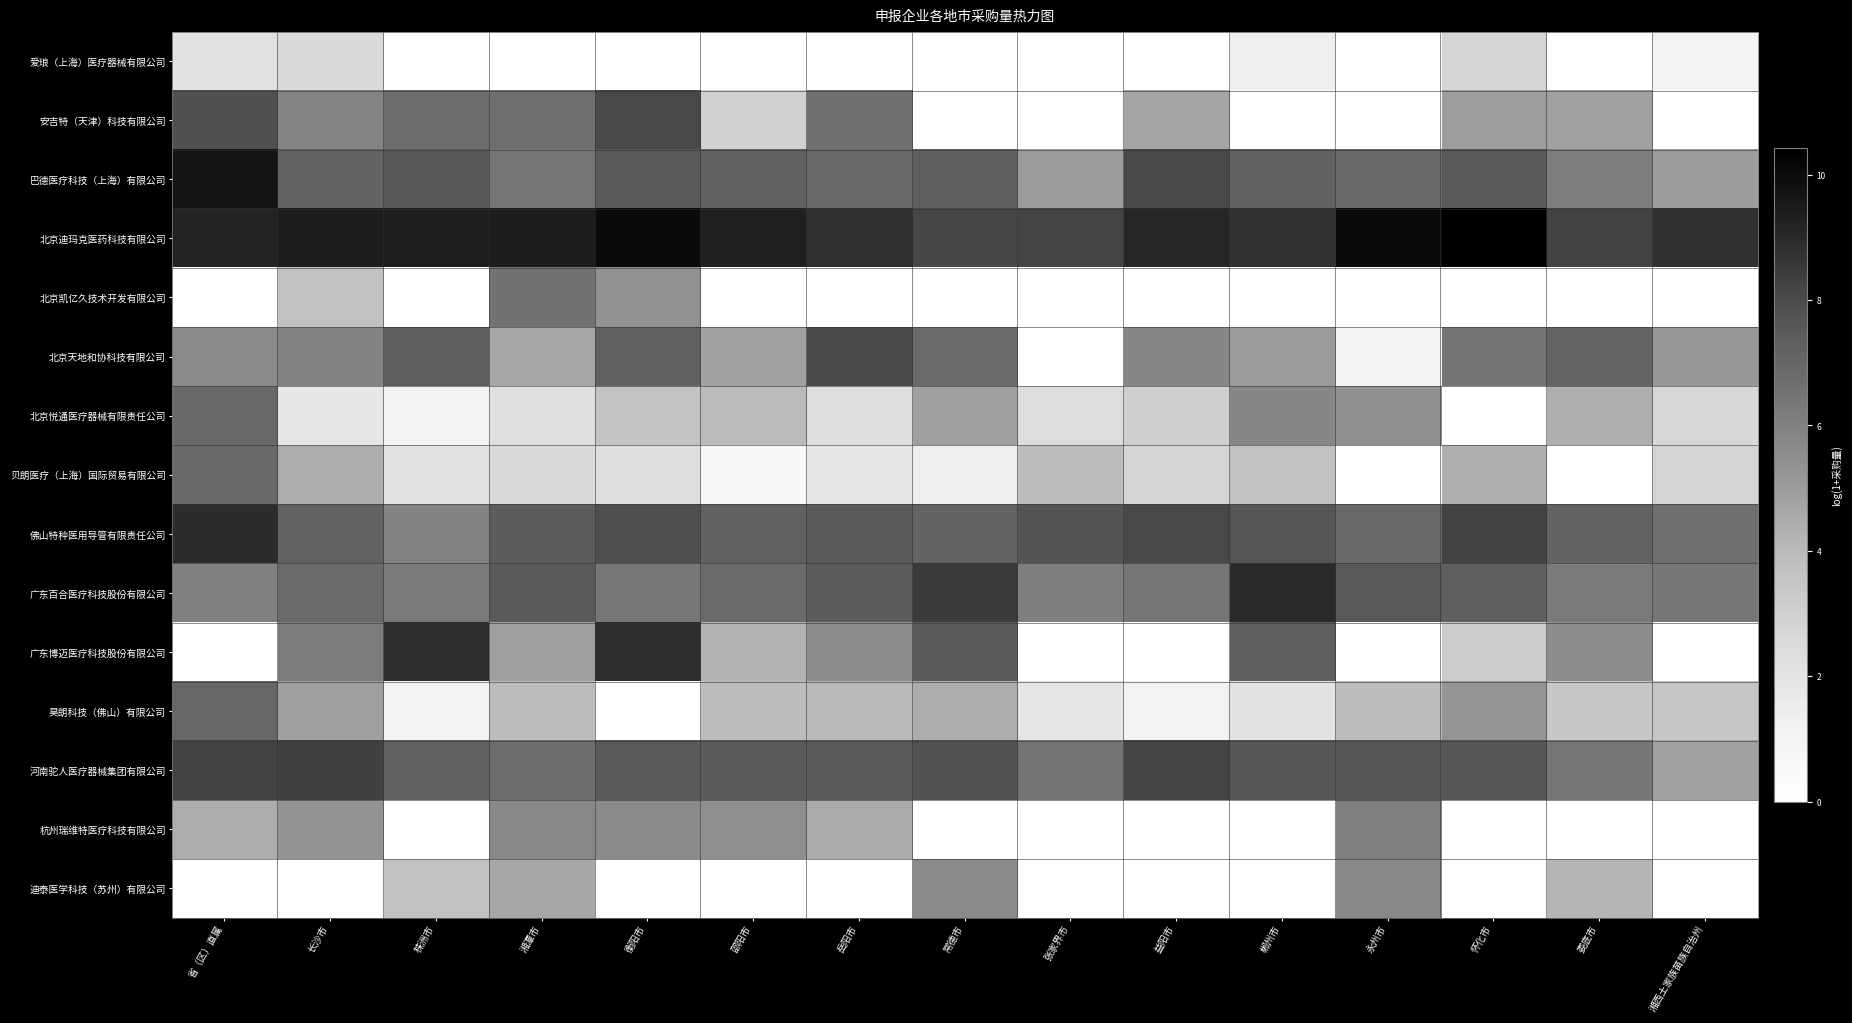

What is the greatest value displayed?

10.4